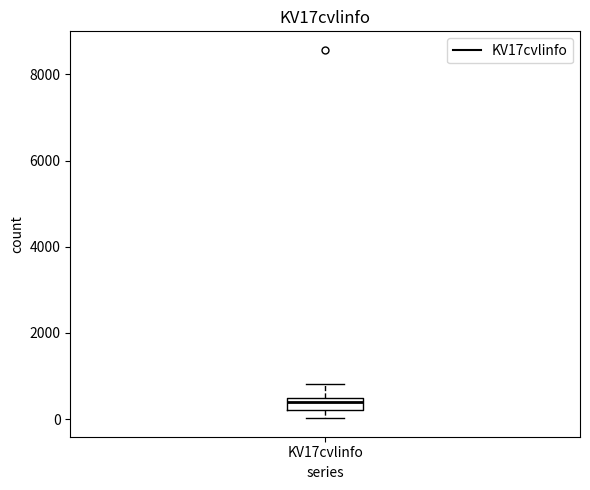

Where is the upper edge of the box for KV17cvlinfo on the y-axis? The values are not printed on the chart, so give them approximately, as read against the axis.

400